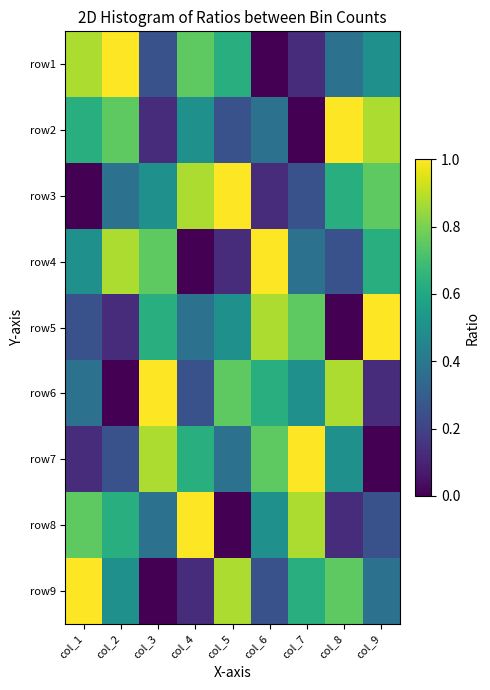

Count the number of data series in this chart.

9